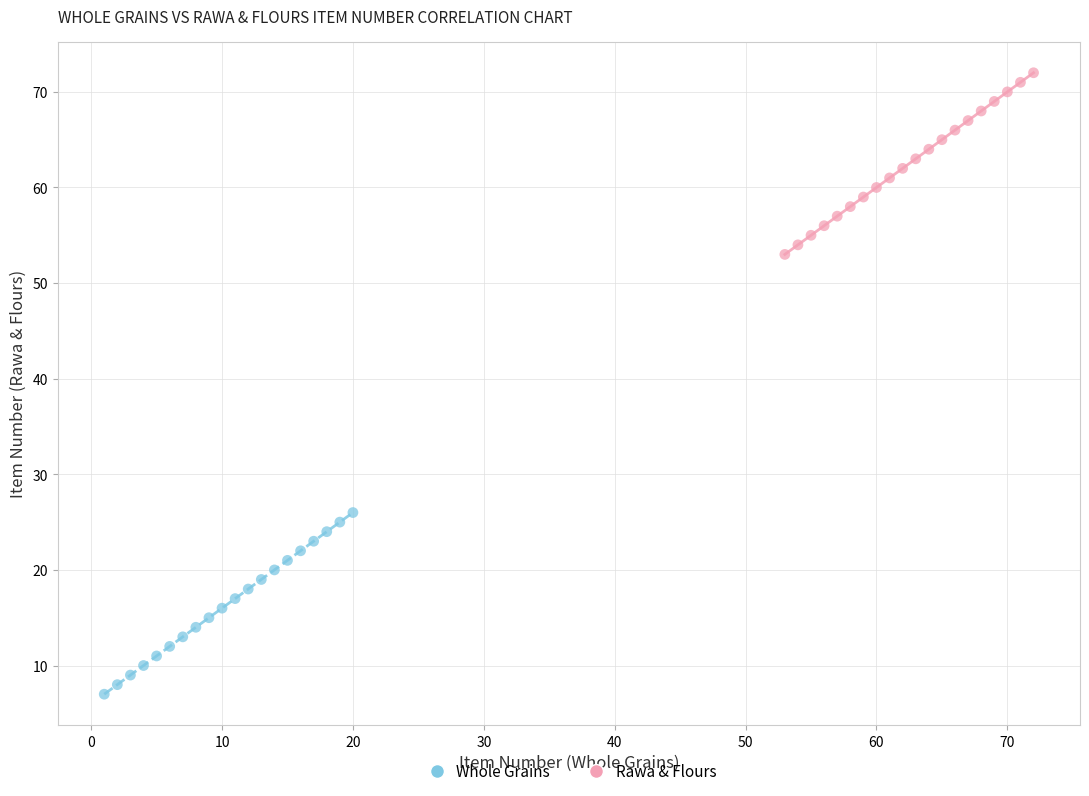

Which series reaches the minimum Y coordinate?

Whole Grains